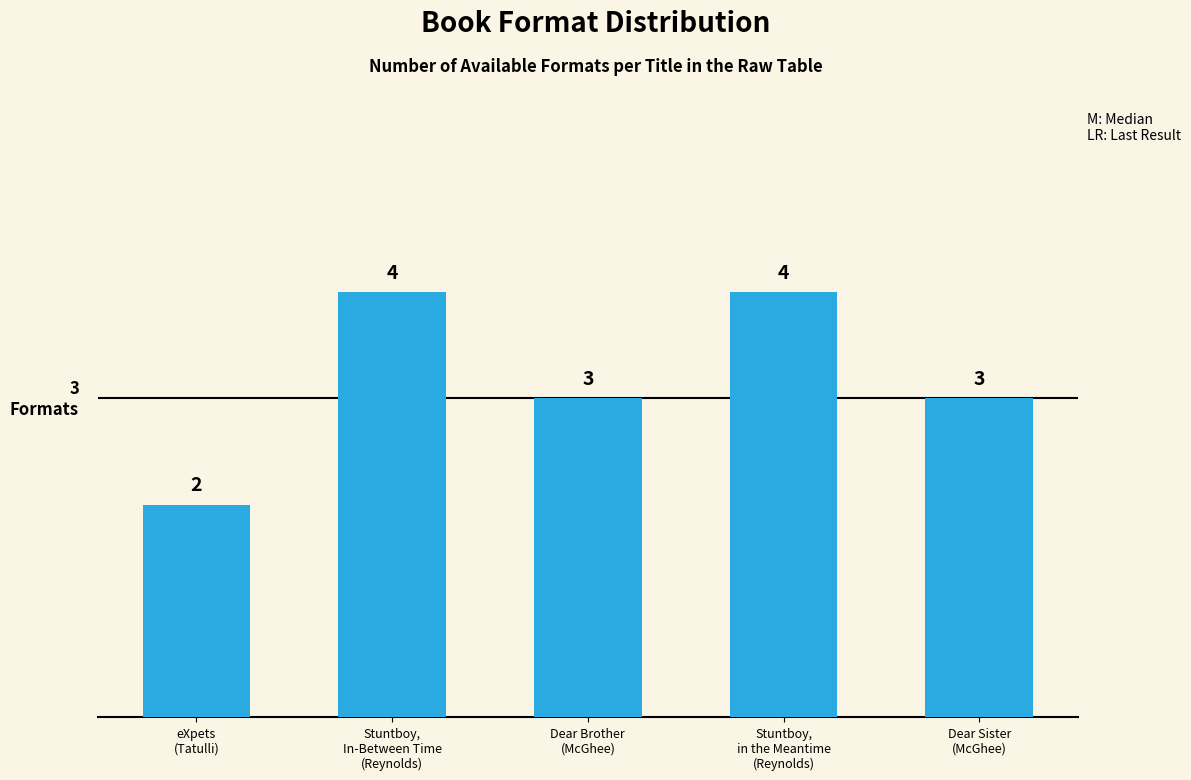

Approximately how many times larger is the value at eXpets
(Tatulli) compared to Stuntboy,
in the Meantime
(Reynolds)?

0.5